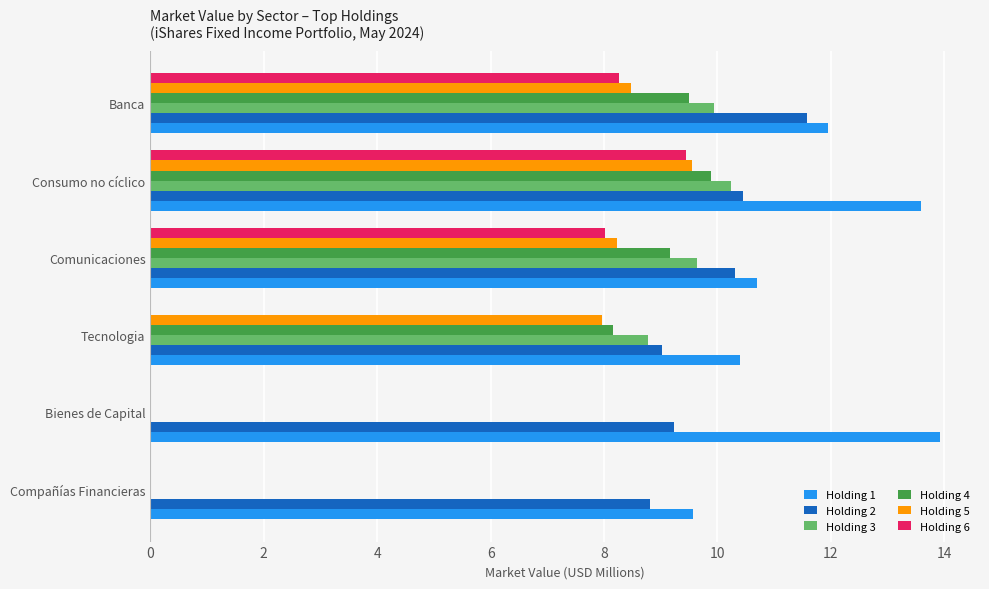

What is the sum of all Holding 5 values?

34.2